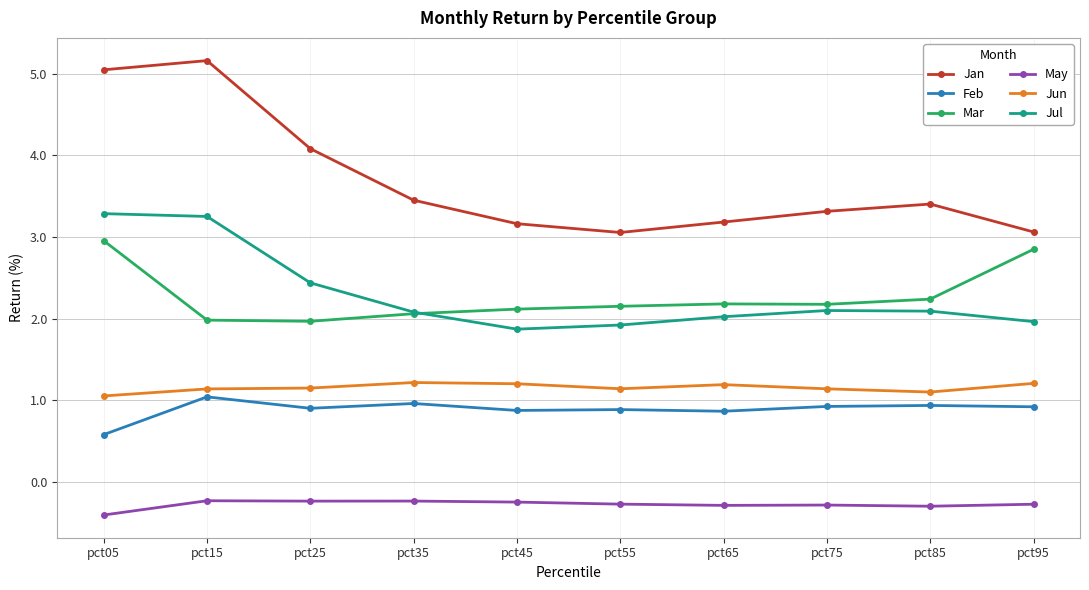

True or false: Mar has a value of 2.0 at pct15.

True